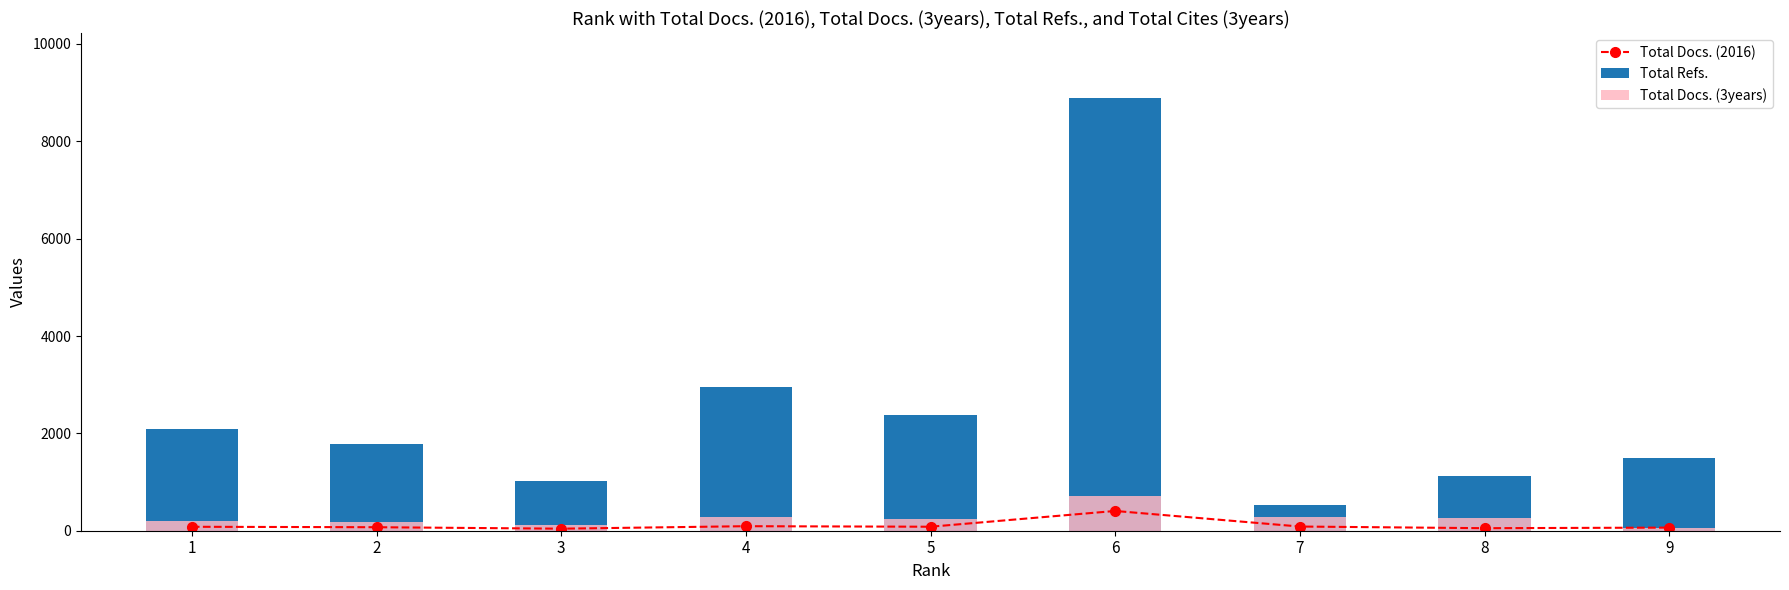

What is the difference between the maximum and minimum values in the Total Refs. series?

8365